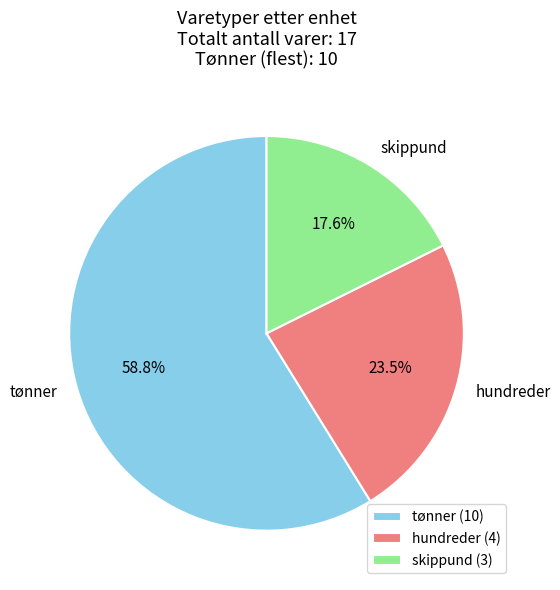

What portion of the pie excludes skippund?

82.4%